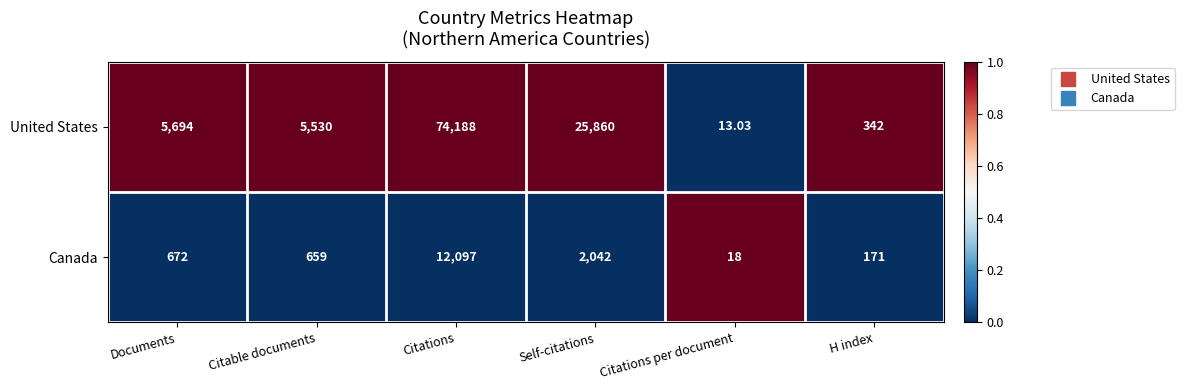

Rank the series at Documents from lowest to highest value.

Canada, United States